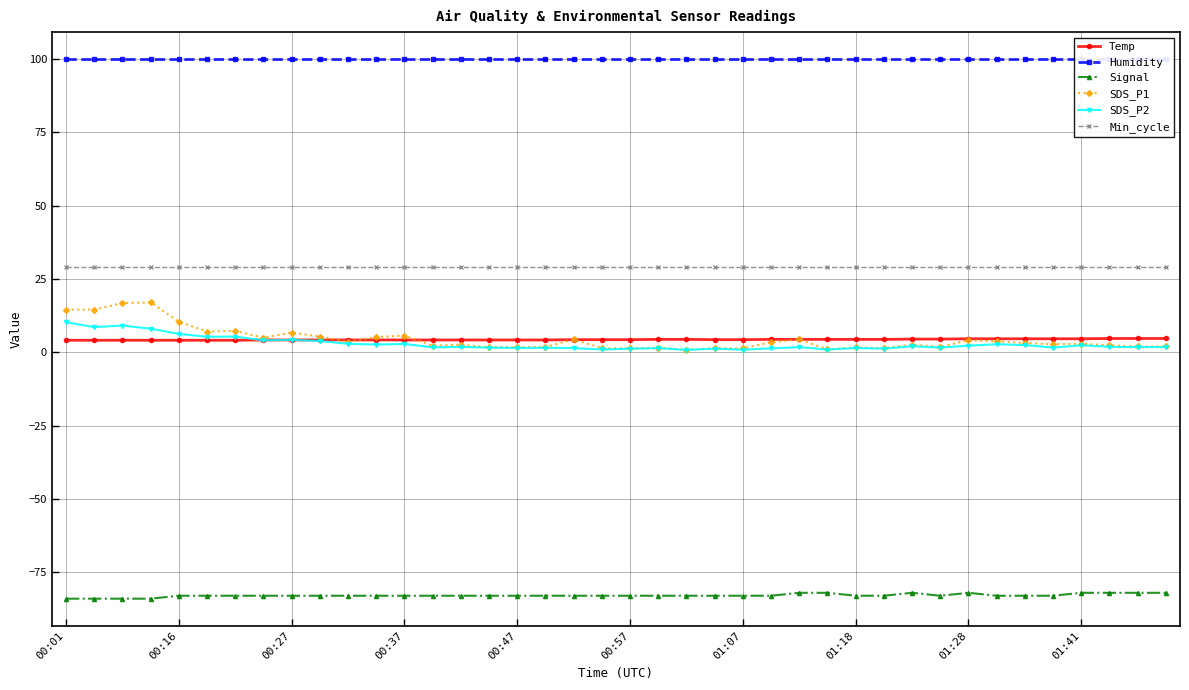

Which series has the largest total across all categories?

Humidity